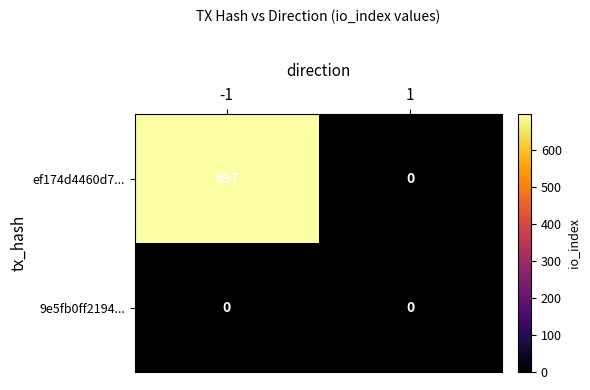

What is the maximum value shown in the chart?

697